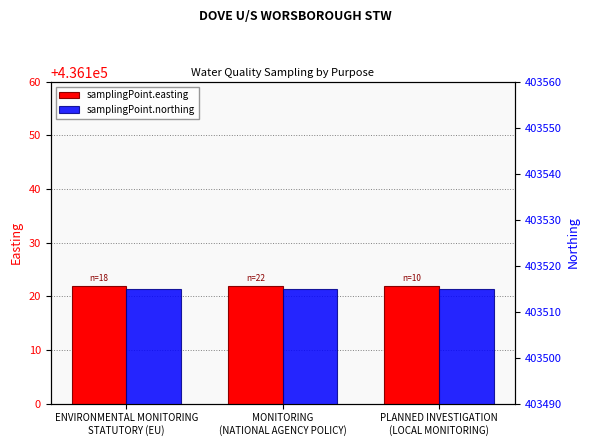

Rank the series at MONITORING
(NATIONAL AGENCY POLICY) from lowest to highest value.

samplingPoint.northing, samplingPoint.easting